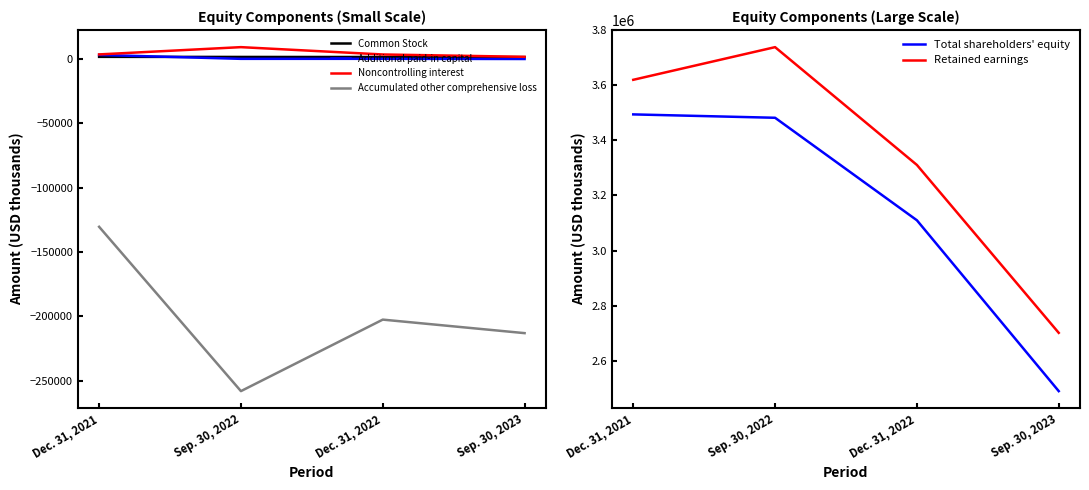

What is the sum of all Noncontrolling interest values?

17986